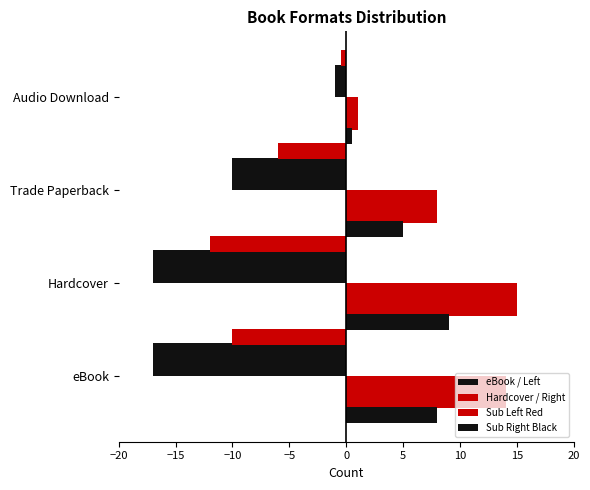

How many bars are there in total?

16